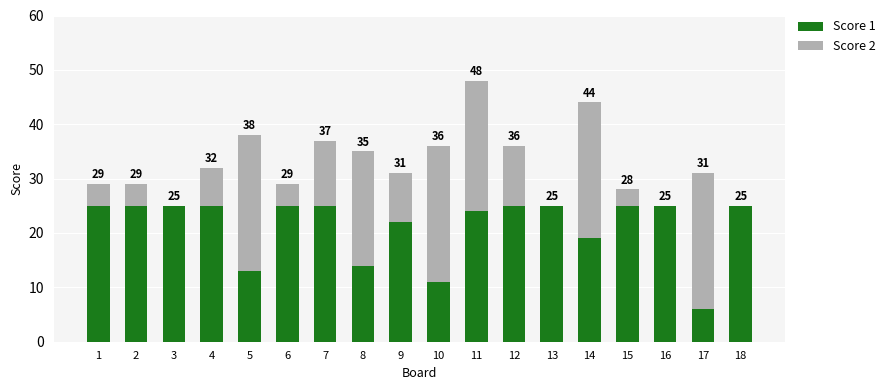

What is the average value of the Score 2 series?

11